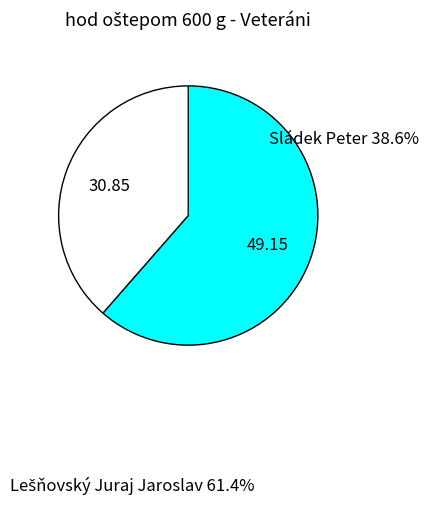

How many segments does this pie chart have?

2